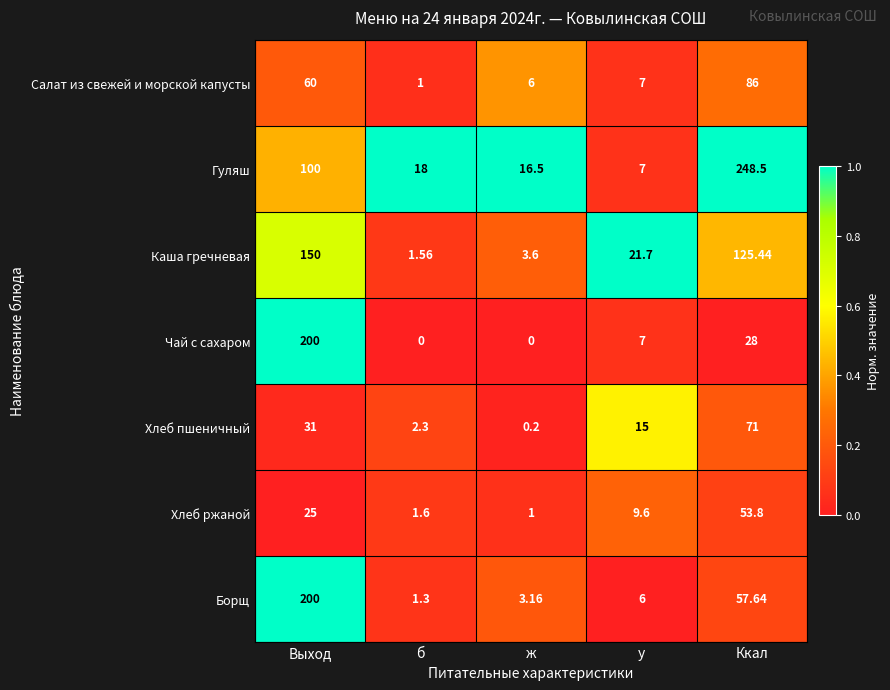

Which category has the highest value across all series?

Ккал